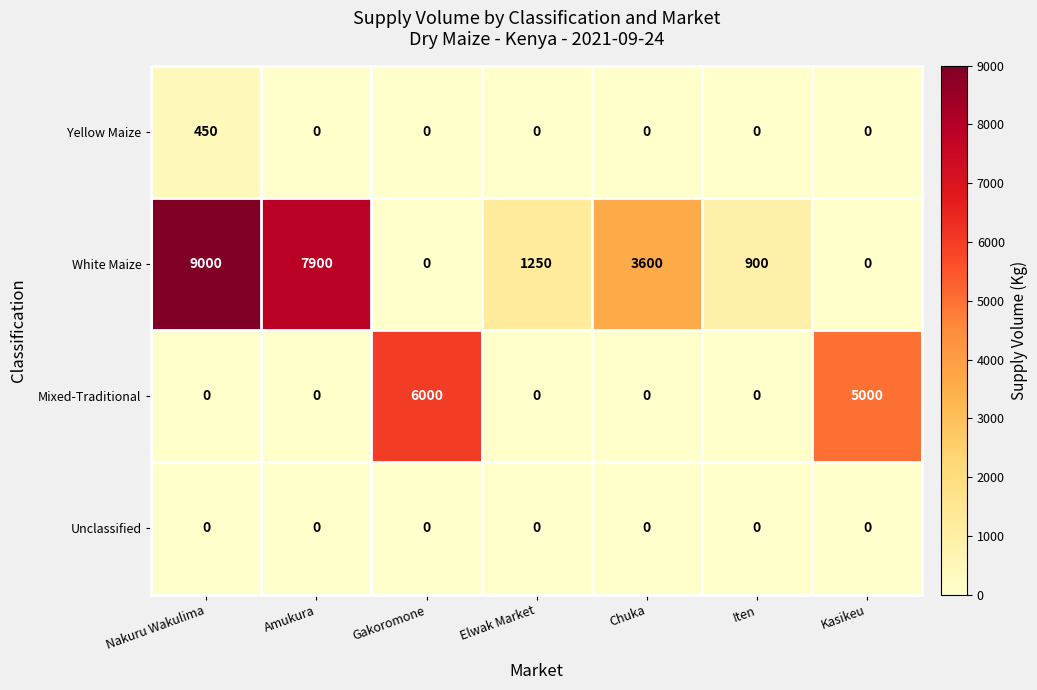

The Mixed-Traditional series shows 0 at Iten. True or false?

True